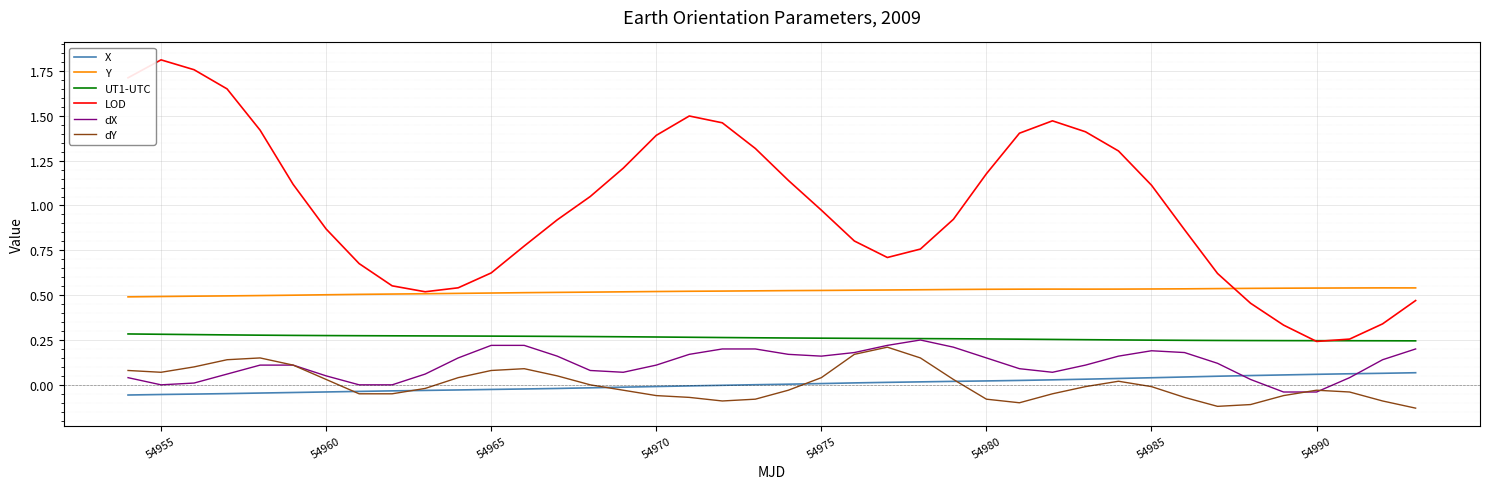

Which series has the largest range (max minus min)?

LOD